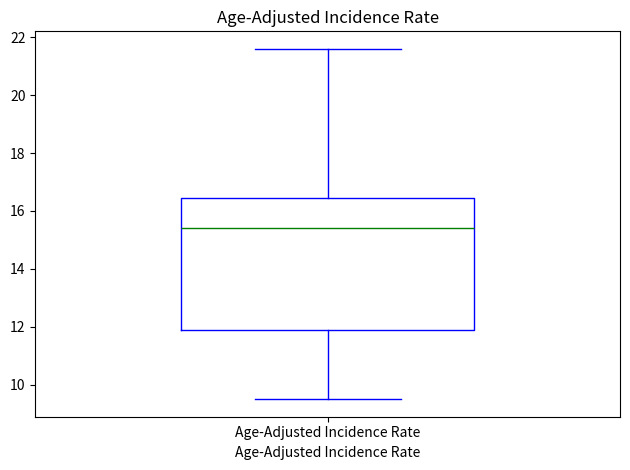

Transcribe this box plot: give where the median line is, the range the box spans, and where the two whiskers end, as read against the y-axis. The values are not printed on the chart, so give them approximately, as read against the axis.

median 15.4, box 12.0 to 16.4, whiskers 9.6 to 21.6